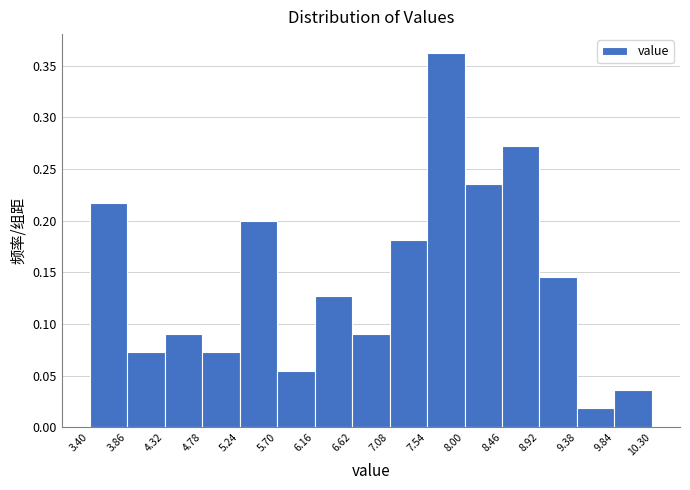

Reading left to right, list every bar in this chart as the range it spans on the x-axis followed by its height. The values are not printed on the chart, so give them approximately, as read against the axis.

3.40 to 3.86: 0.215
3.86 to 4.32: 0.070
4.32 to 4.78: 0.090
4.78 to 5.24: 0.070
5.24 to 5.70: 0.200
5.70 to 6.16: 0.055
6.16 to 6.62: 0.125
6.62 to 7.08: 0.090
7.08 to 7.54: 0.180
7.54 to 8.00: 0.360
8.00 to 8.46: 0.235
8.46 to 8.92: 0.270
8.92 to 9.38: 0.145
9.38 to 9.84: 0.020
9.84 to 10.30: 0.035